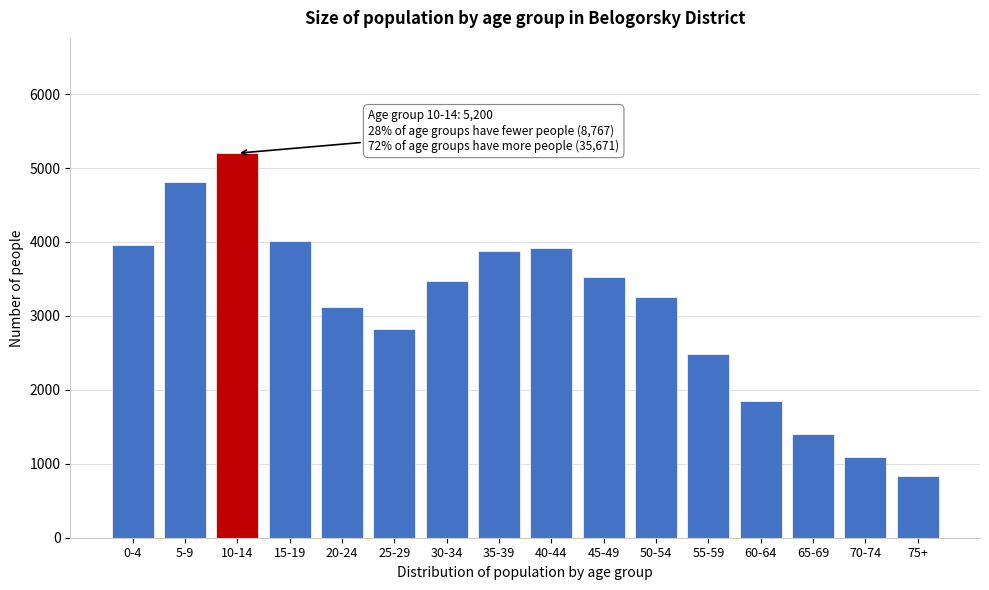

Reading right to left, list all the values displayed in this chart.

75+=841	70-74=1089	65-69=1406	60-64=1843	55-59=2489	50-54=3262	45-49=3524	40-44=3917	35-39=3874	30-34=3467	25-29=2823	20-24=3122	15-19=4014	10-14=5200	5-9=4806	0-4=3961